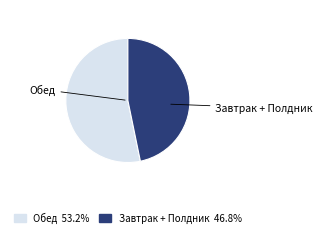

Which slice is the smallest?

Завтрак + Полдник